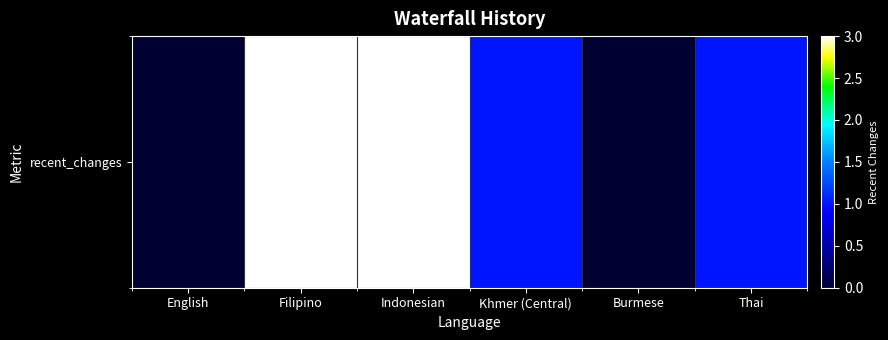

List the labels in order of value, largest first.

Filipino, Indonesian, Khmer (Central), Thai, English, Burmese